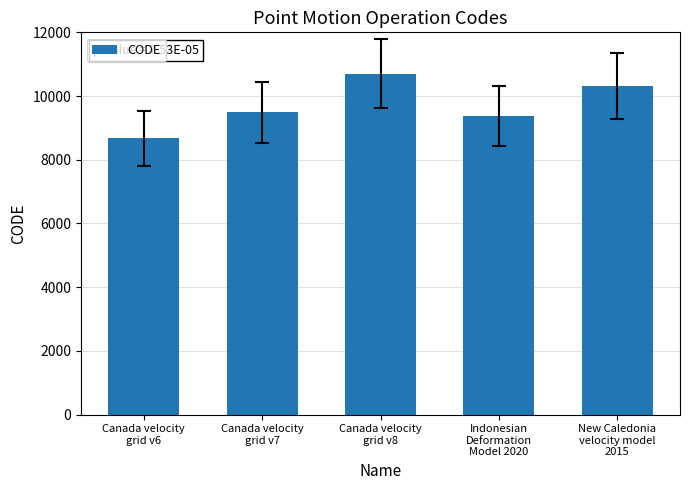

What is the label of the 4th bar from the right?

Canada velocity
grid v7